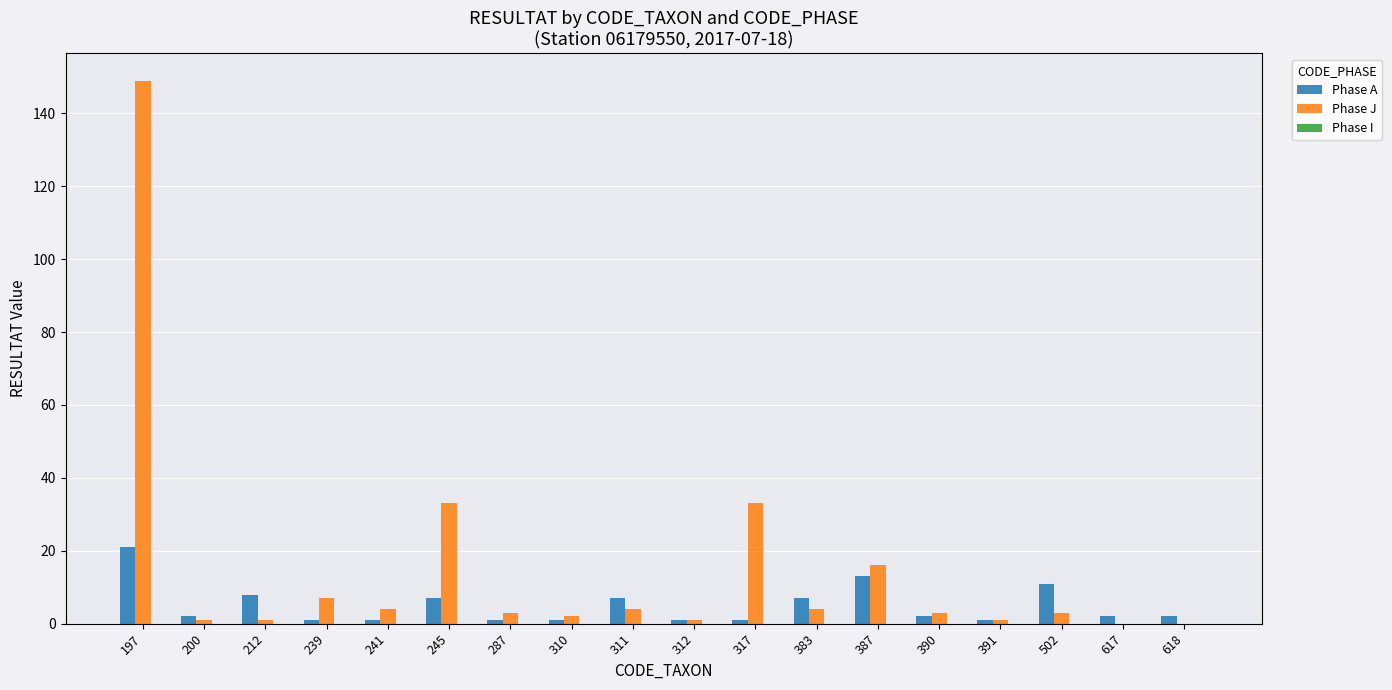

Which series changed the most between 197 and 317?

Phase J